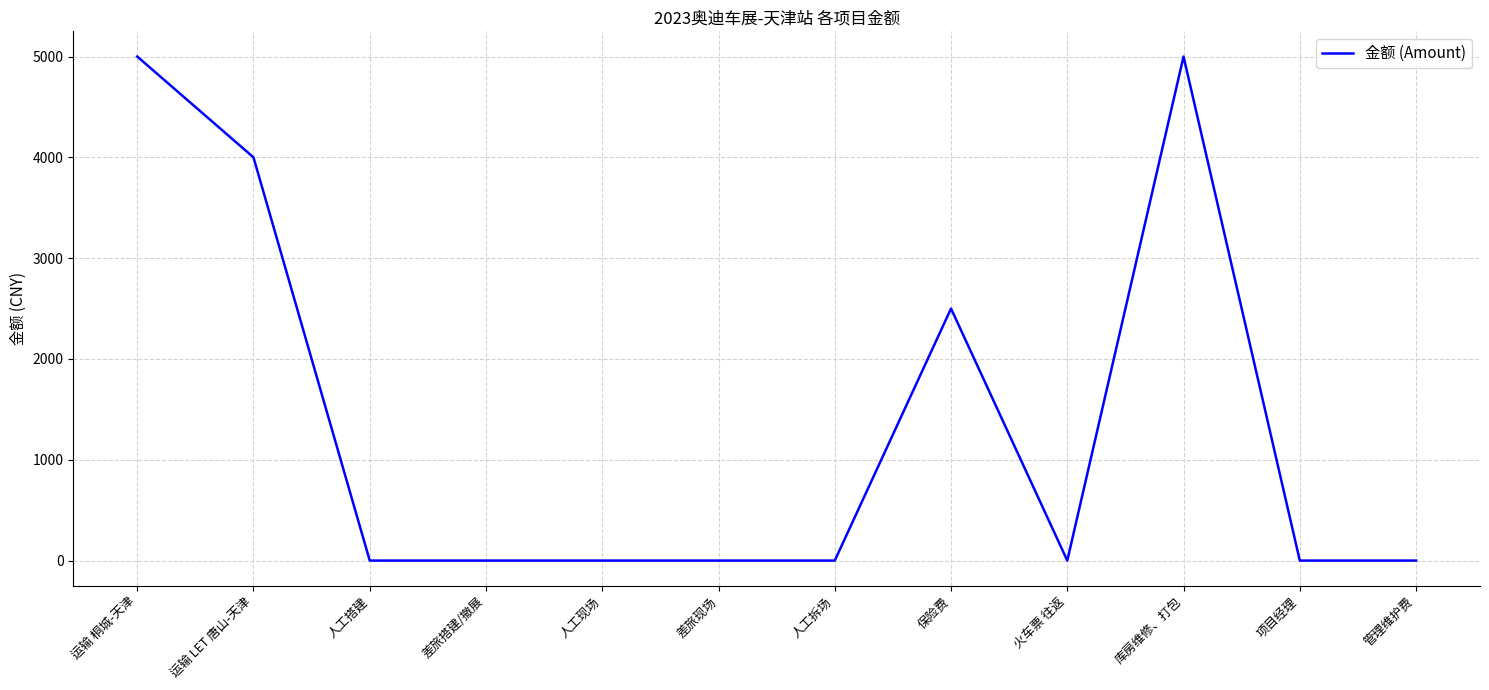

What is the sum of the values at 人工搭建 and 运输 桐城-天津?

5000